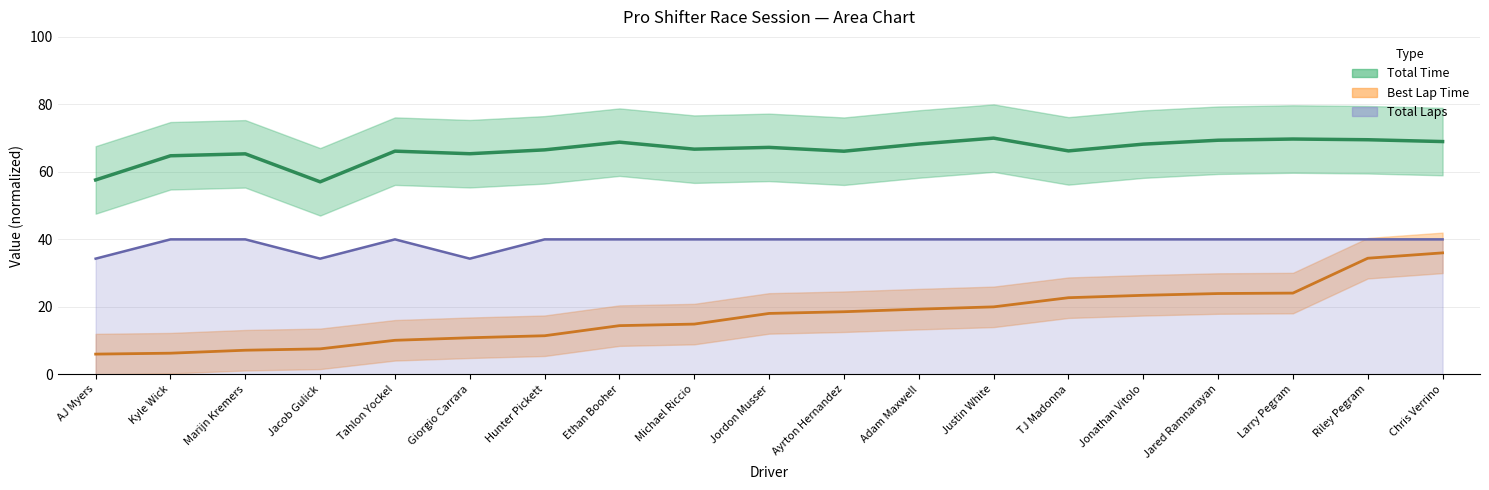

At which label is Total Time closest to 63?

Kyle Wick